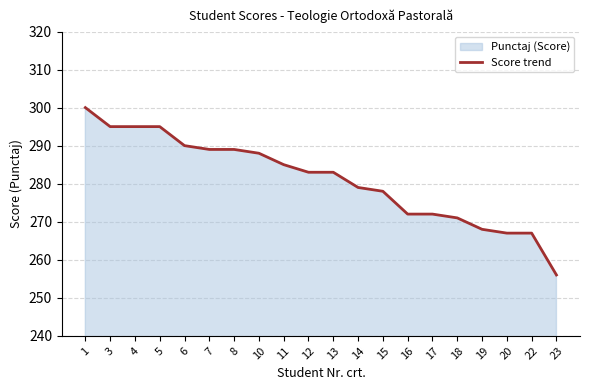

What is the difference between the maximum and minimum values?

44